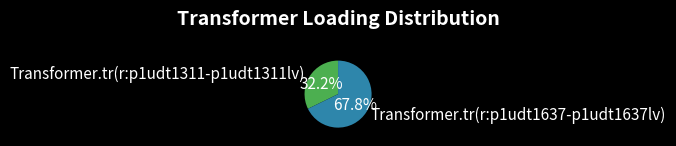

Combined, what portion of the pie is Transformer.tr(r:p1udt1637-p1udt1637lv) and Transformer.tr(r:p1udt1311-p1udt1311lv)?

100.0%